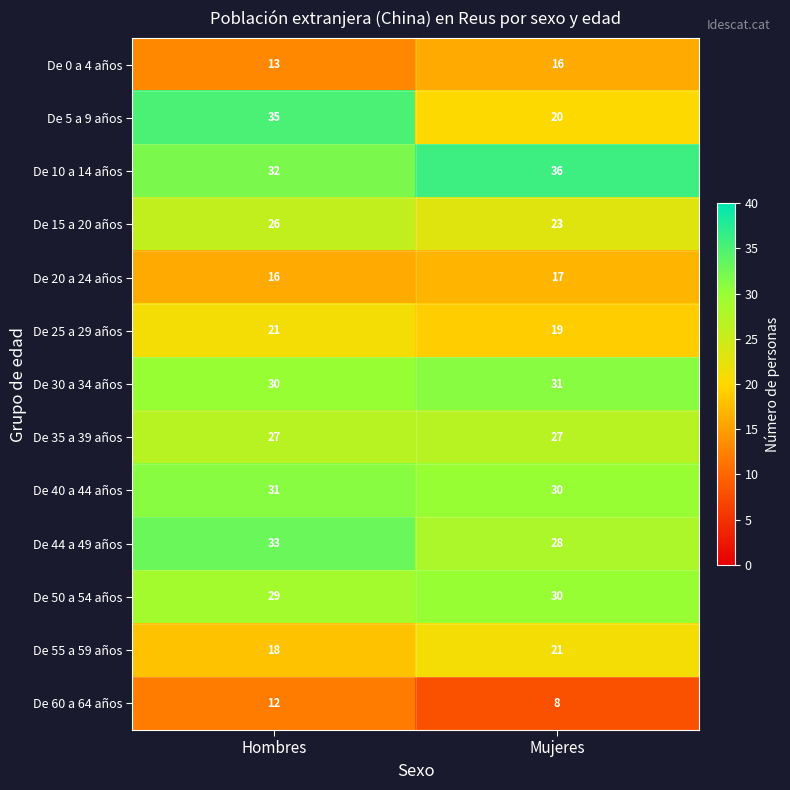

Where is De 44 a 49 años nearest to the value 30?

Mujeres